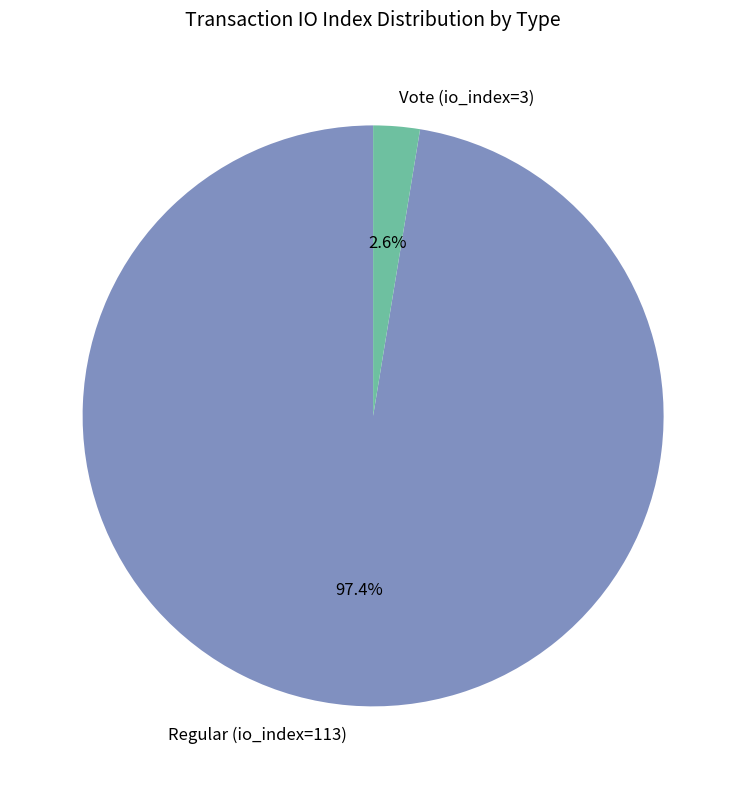

Which slice is the largest?

Regular (io_index=113)